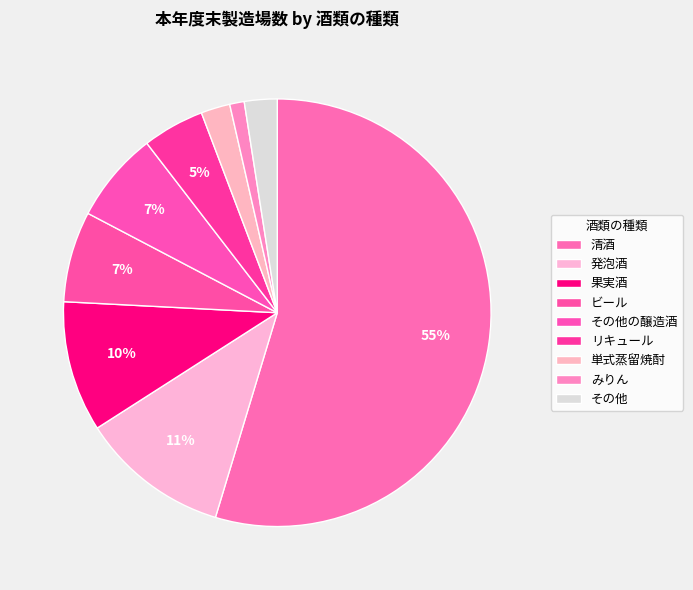

Which category has the biggest portion of the pie?

清酒